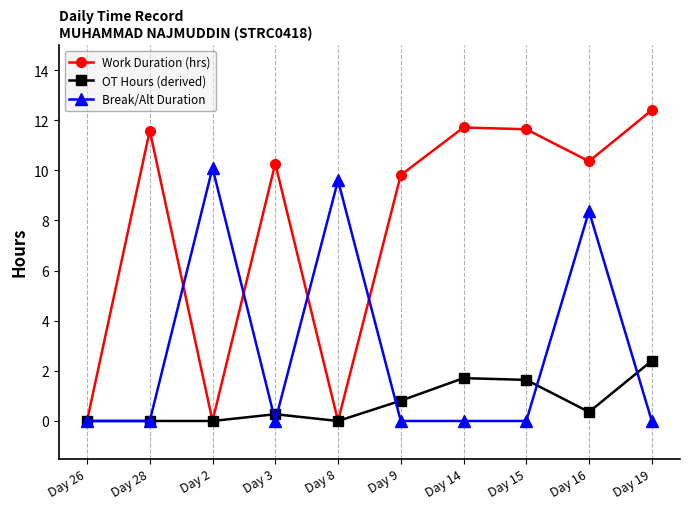

Rank the series by their maximum value, from lowest to highest.

OT Hours (derived), Break/Alt Duration, Work Duration (hrs)